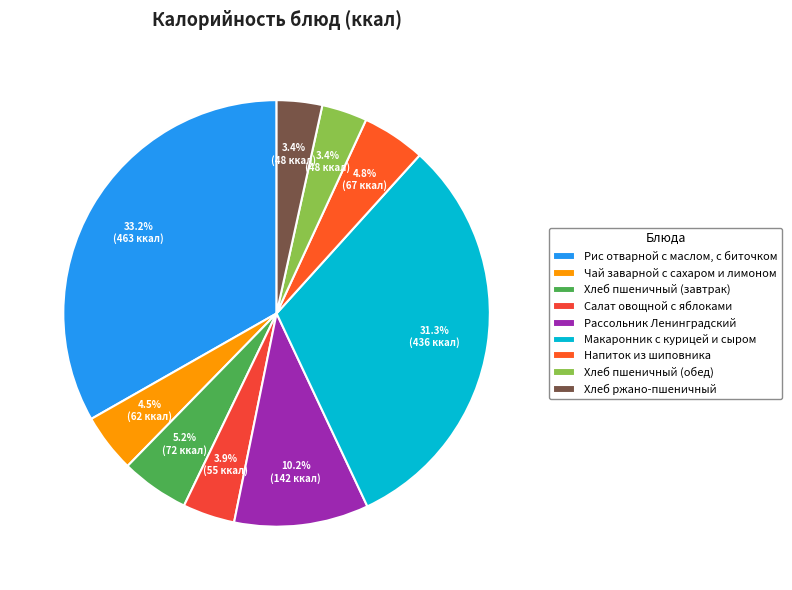

To the nearest percent, what is the difference between the Макаронник с курицей и сыром and Чай заварной с сахаром и лимоном slice percentages?

27%